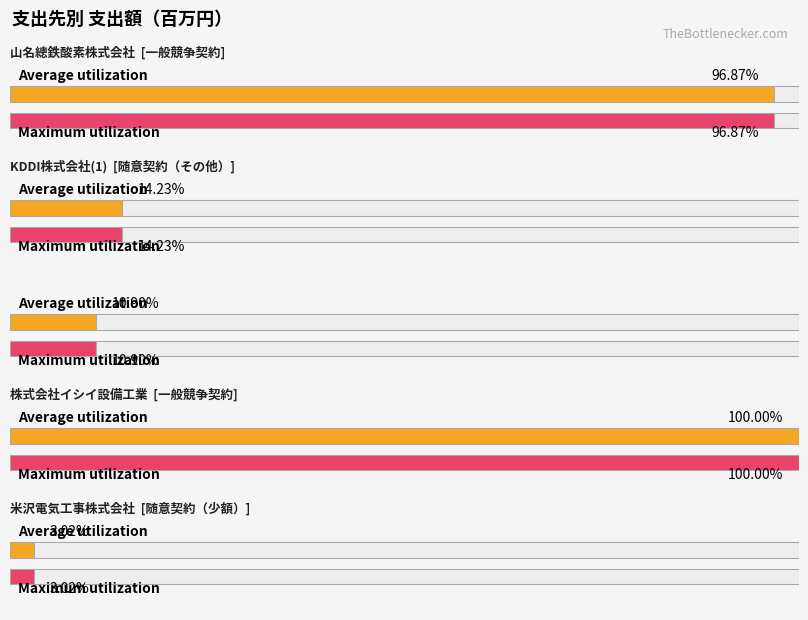

Between 米沢電気工事株式会社 and 山名總鉄酸素株式会社, which is larger?

山名總鉄酸素株式会社